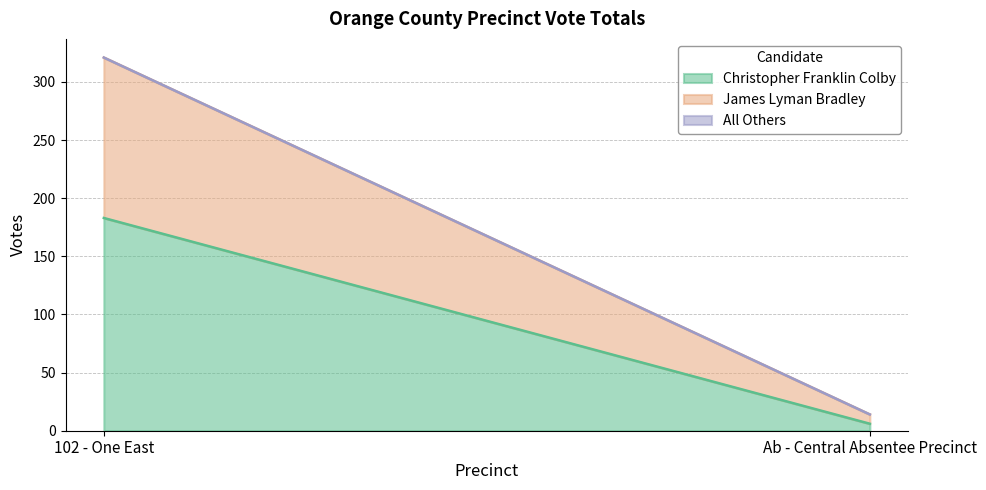

What is the label of the 2nd point from the left?

Ab - Central Absentee Precinct